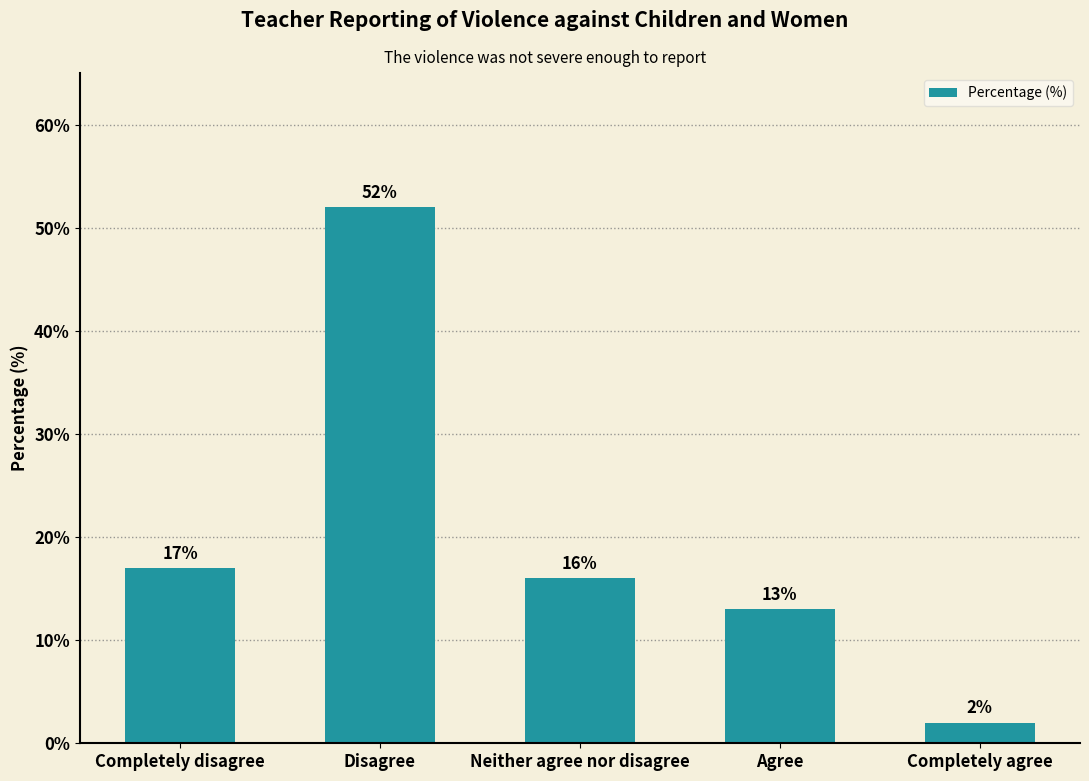

What is the sum of all values?

100